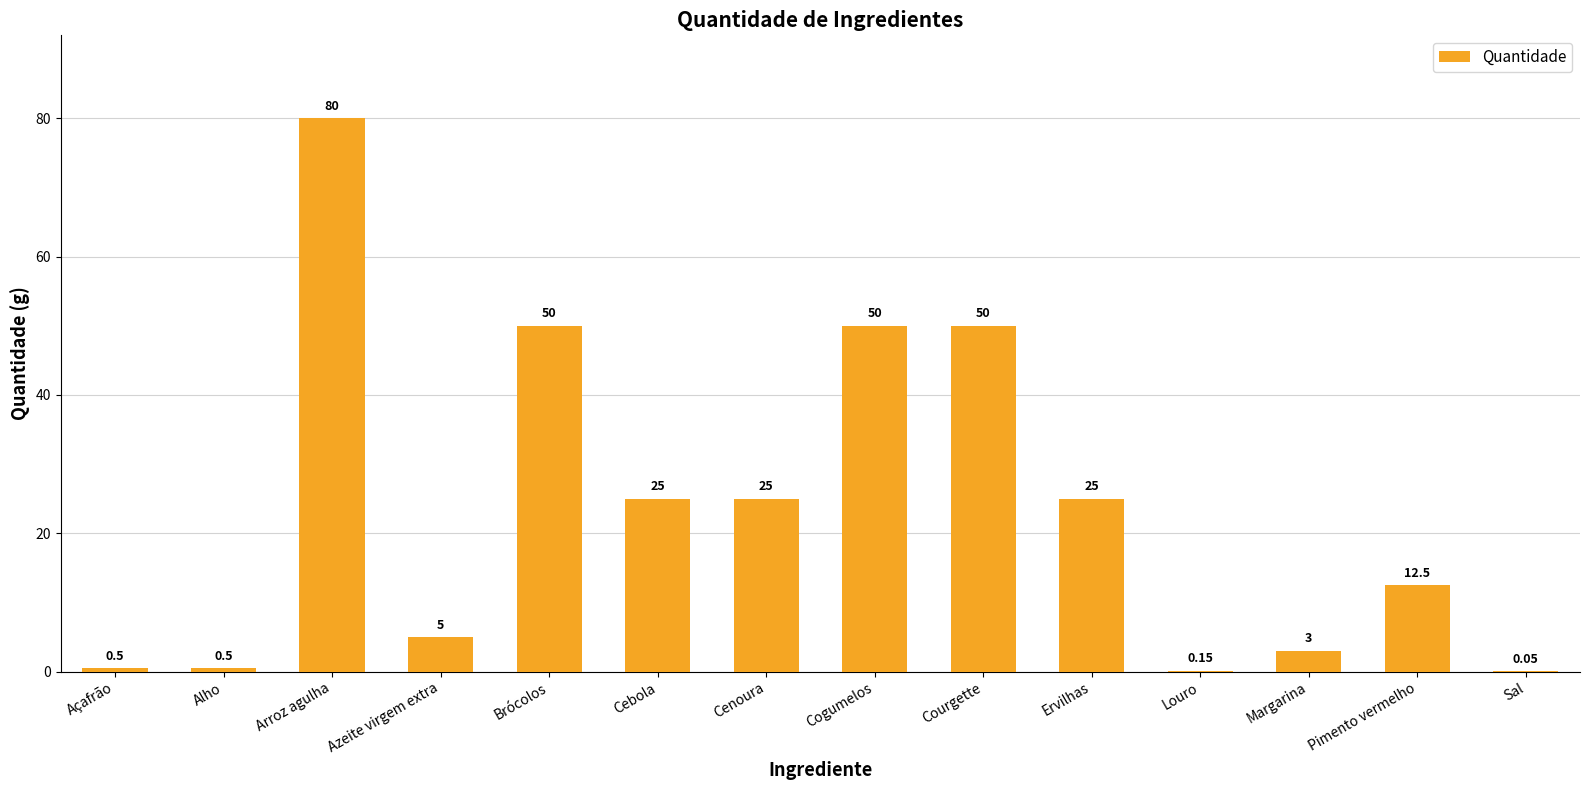

What is the sum of the values at Brócolos and Cogumelos?

100.0